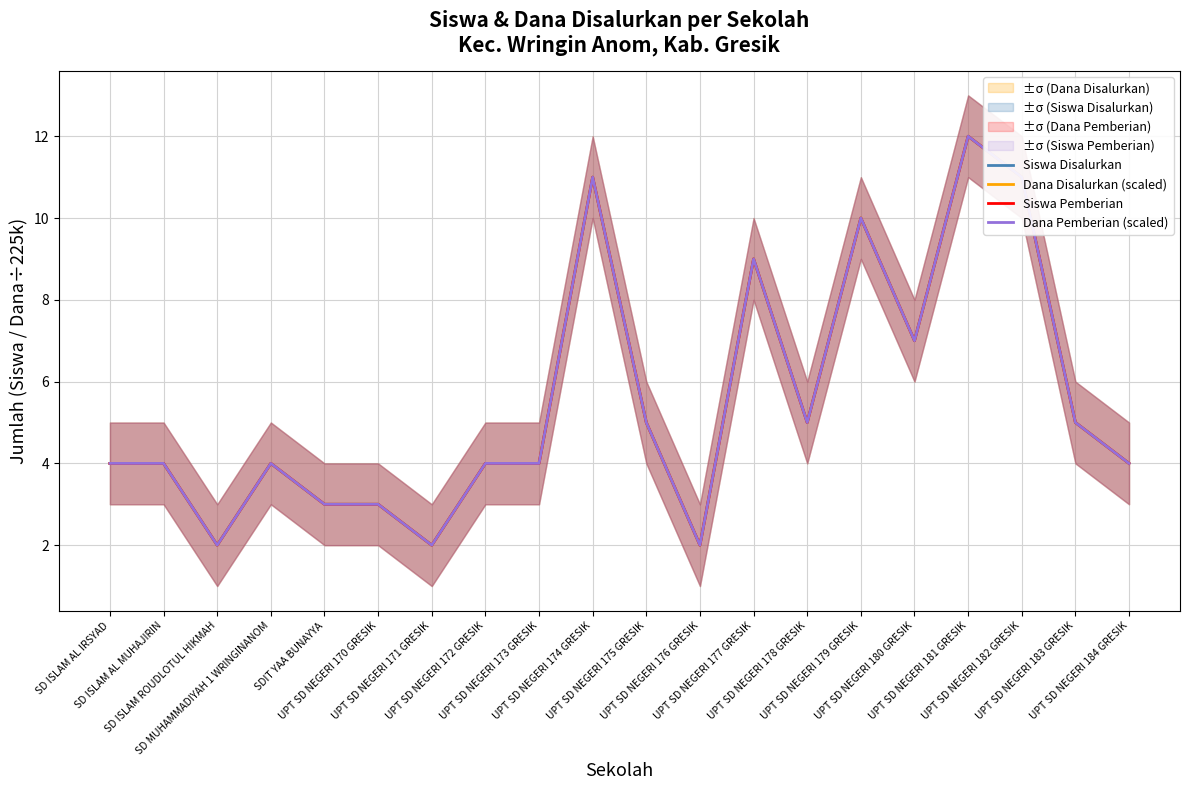

True or false: Siswa Disalurkan and Siswa Pemberian intersect in this chart.

False